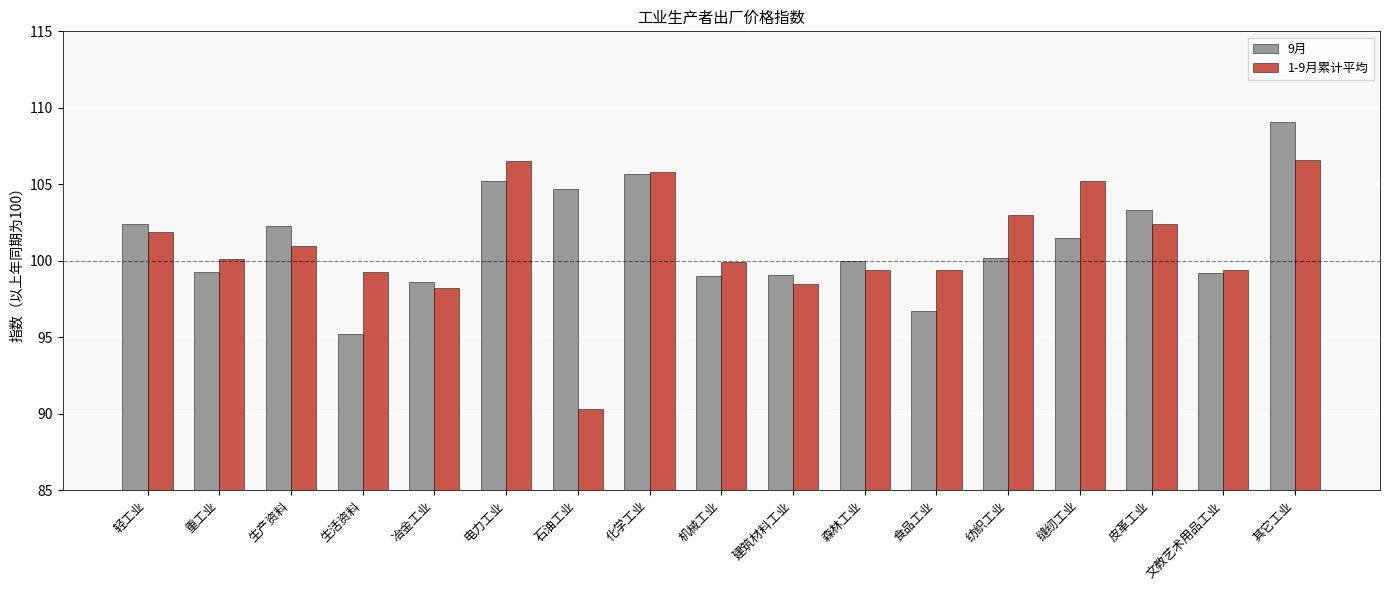

The value of 1-9月累计平均 at 森林工业 is 21.6. True or false?

False